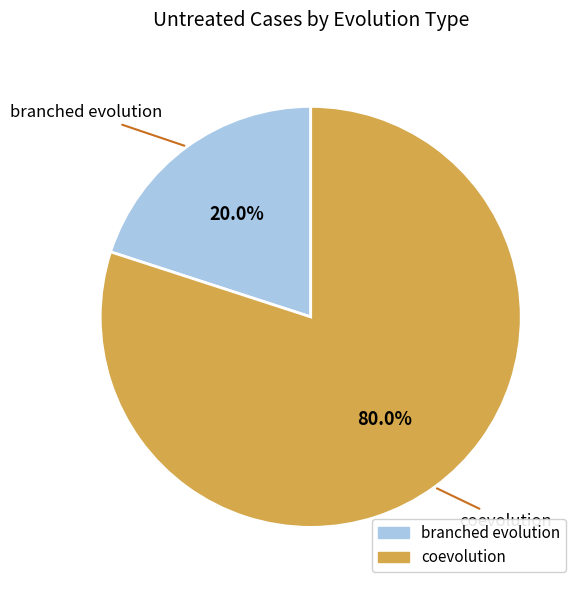

Count the number of slices in the pie.

2